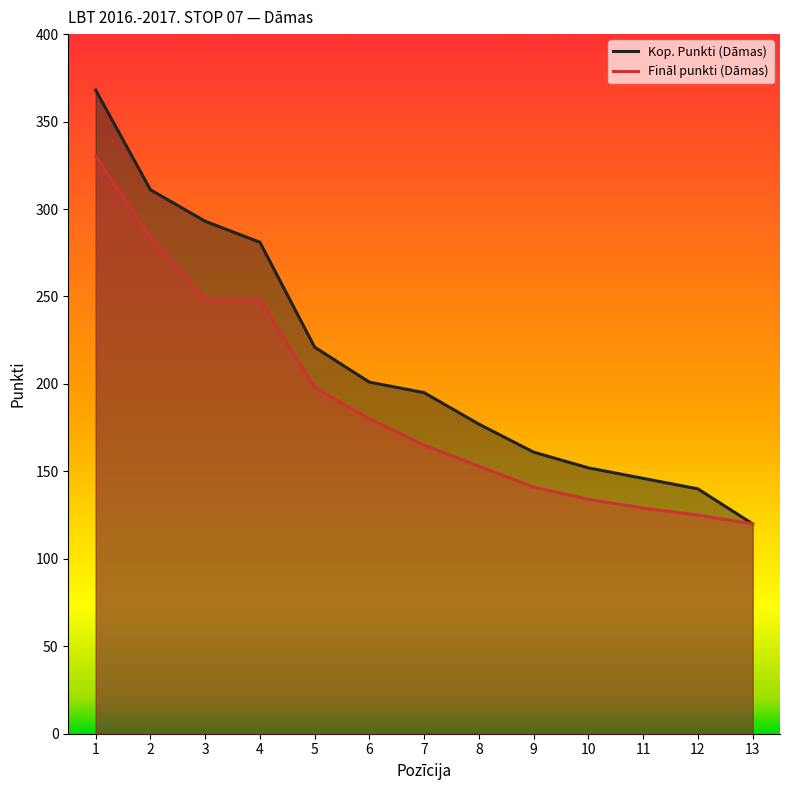

What is the average value of the Kop. Punkti (Dāmas) series?

213